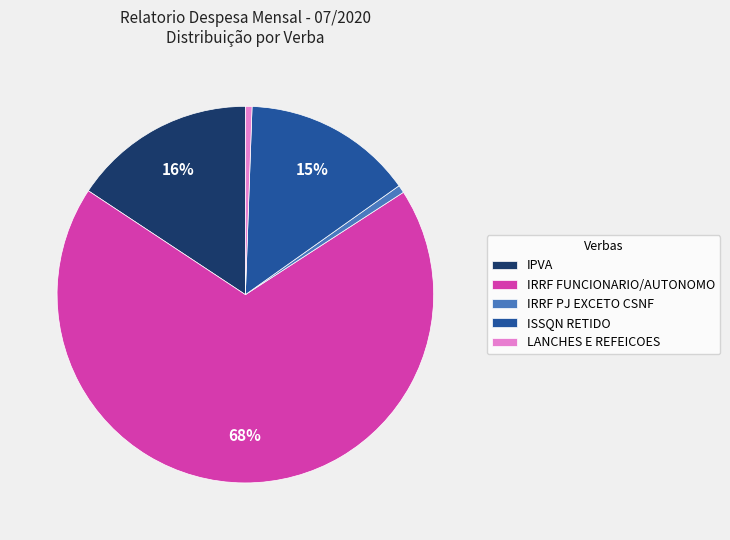

Is the sum of IRRF FUNCIONARIO/AUTONOMO and IRRF PJ EXCETO CSNF greater than half?

Yes